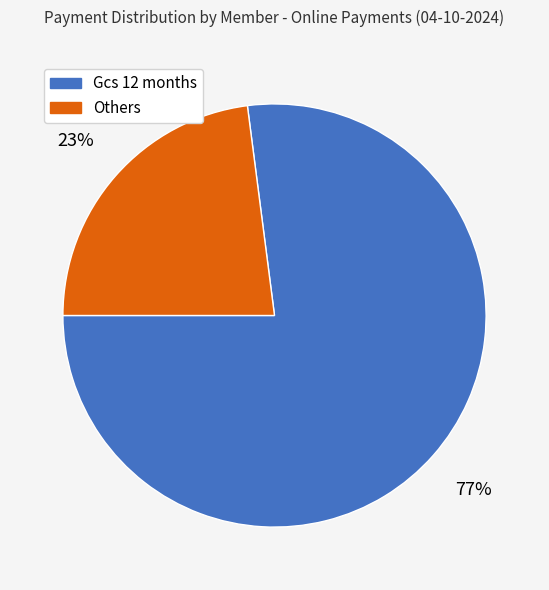

To the nearest percent, what is the difference between the largest and smallest slice percentages?

54%